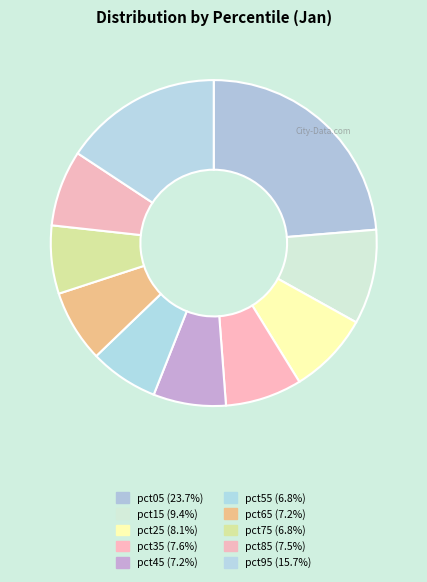

Is there any slice that represents more than half of the pie?

No